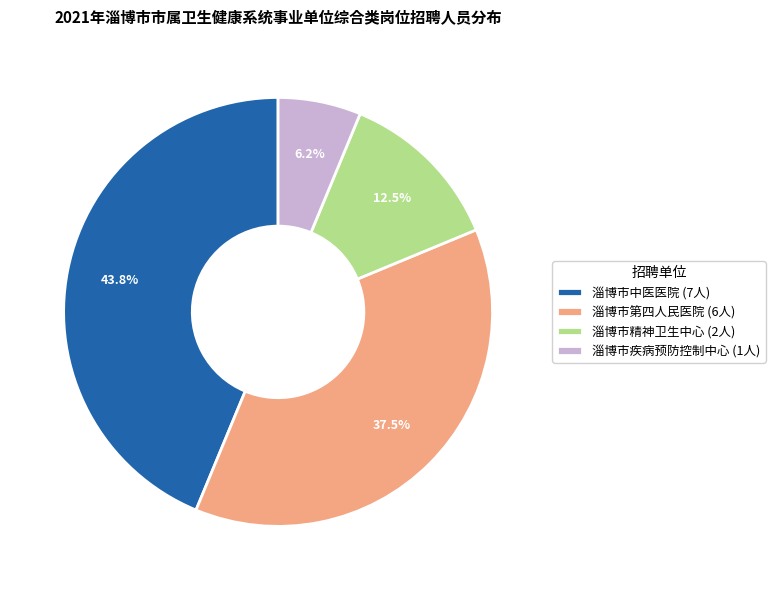

To the nearest percent, what is the combined percentage of 淄博市精神卫生中心 and 淄博市第四人民医院?

50%